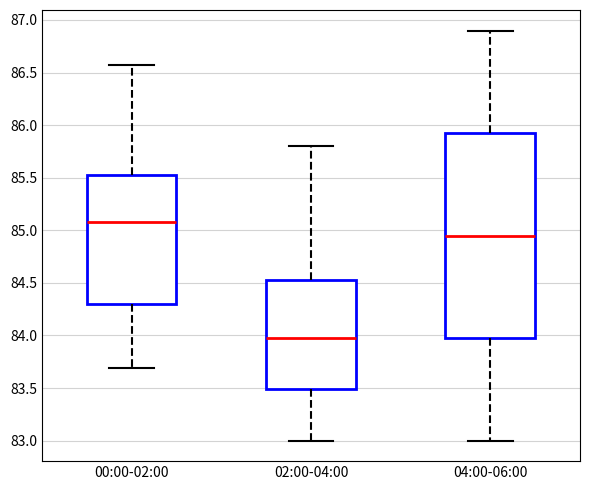

Which box's median line is the lowest?

02:00-04:00